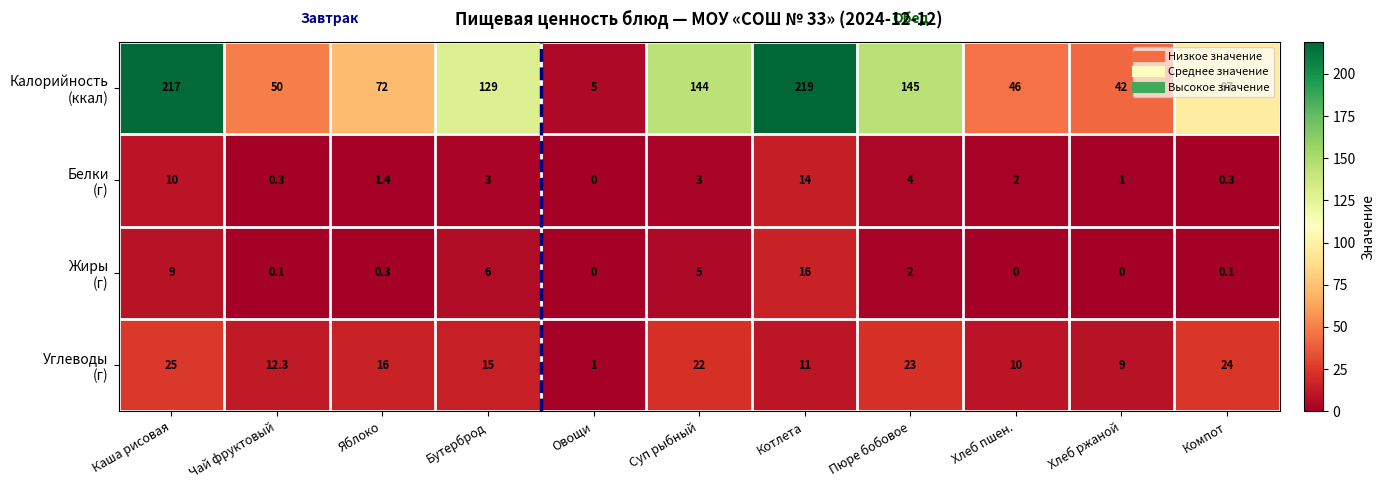

At how many categories does at least one series exceed 86?

6